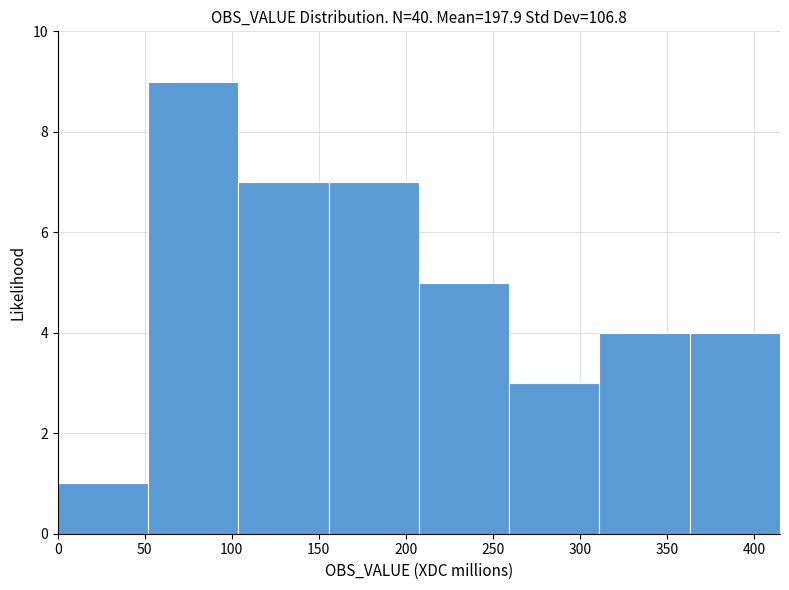

How tall is the bar that spans 50 to 105 on the x-axis? Neither the bar edges nor the heights are printed on the chart, so give them approximately, as read against the axes.

9